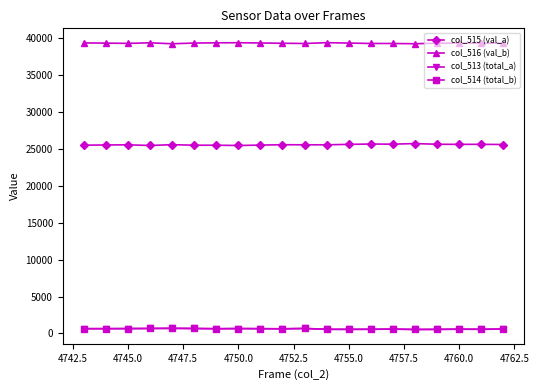

What is the greatest value displayed?

39407